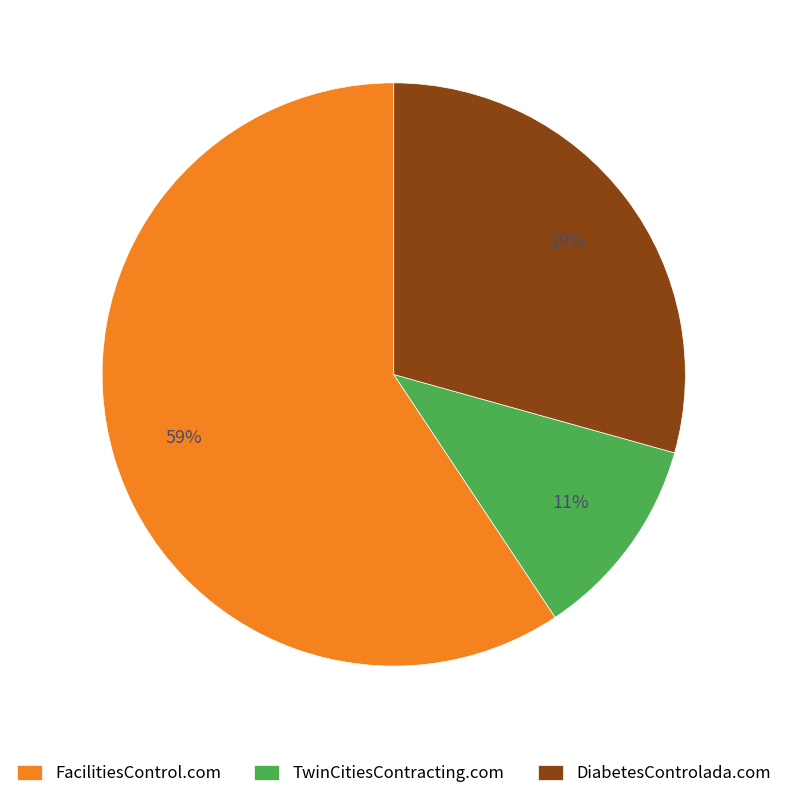

What is the majority slice?

FacilitiesControl.com